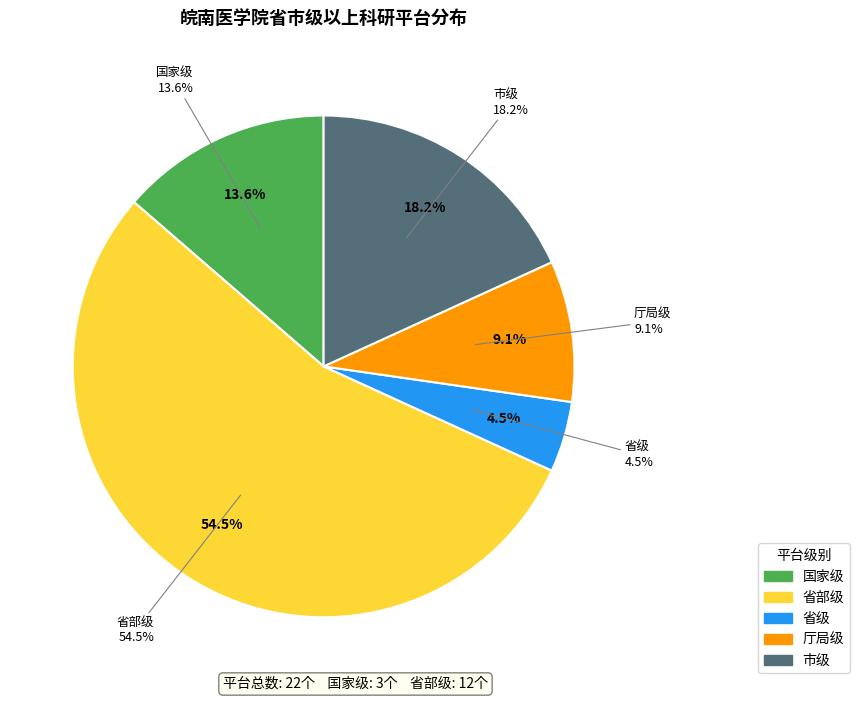

To the nearest percent, what is the difference between the largest and smallest slice percentages?

50%